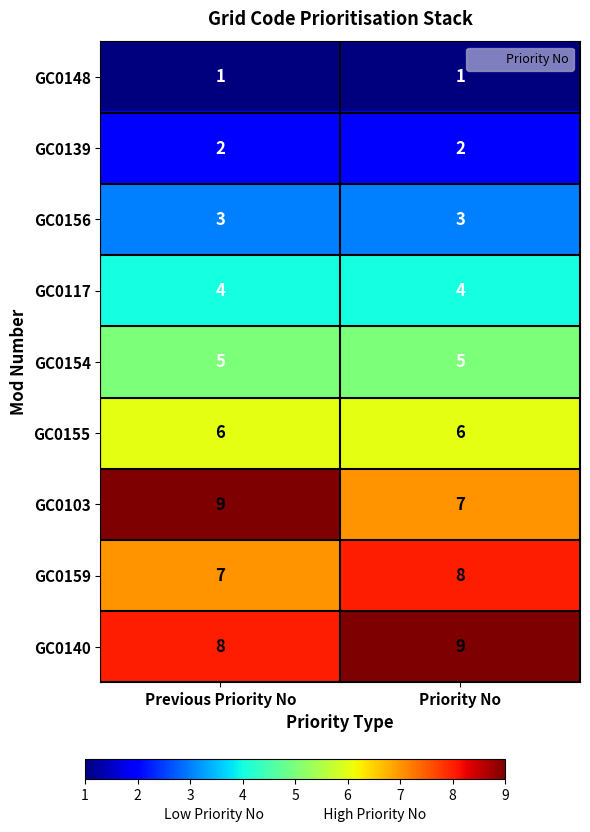

Rank the series at Previous Priority No from lowest to highest value.

GC0148, GC0139, GC0156, GC0117, GC0154, GC0155, GC0159, GC0140, GC0103